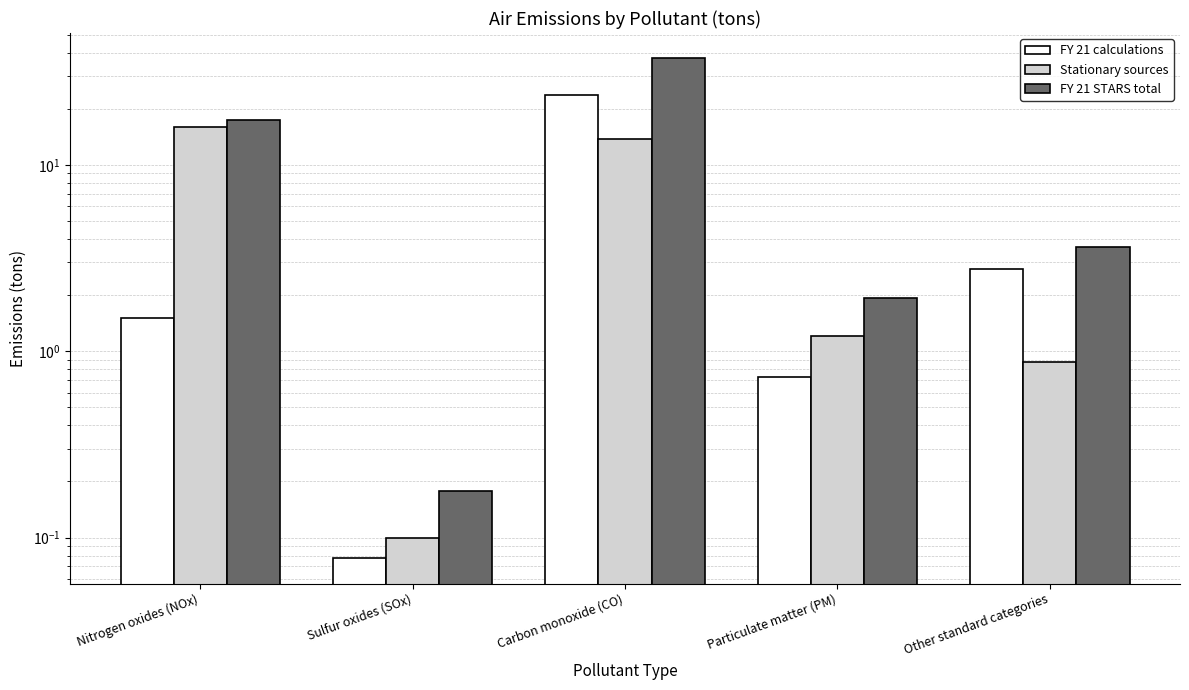

Reading left to right, what are all the values shown in this chart?

FY 21 calculations: 1.5	0.1	23.6	0.7	2.8
Stationary sources: 15.9	0.1	13.8	1.2	0.9
FY 21 STARS total: 17.4	0.2	37.4	1.9	3.6